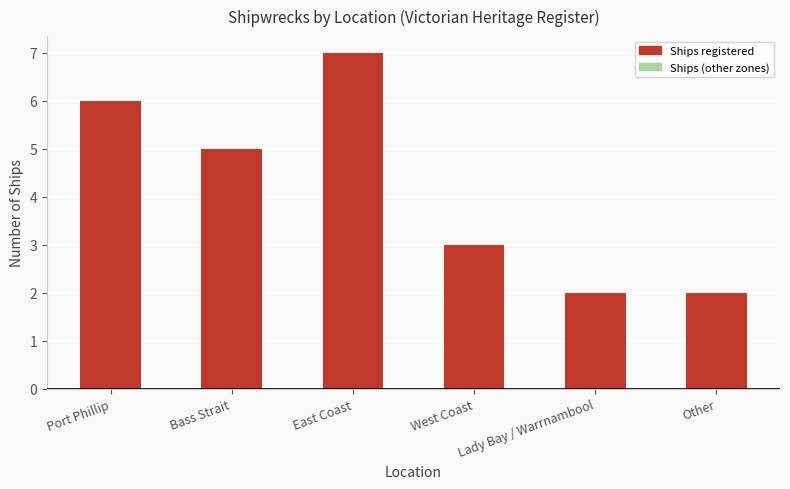

What is the approximate value at Bass Strait?

5